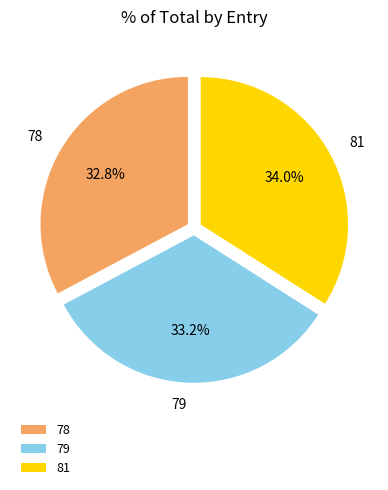

Count the number of slices in the pie.

3